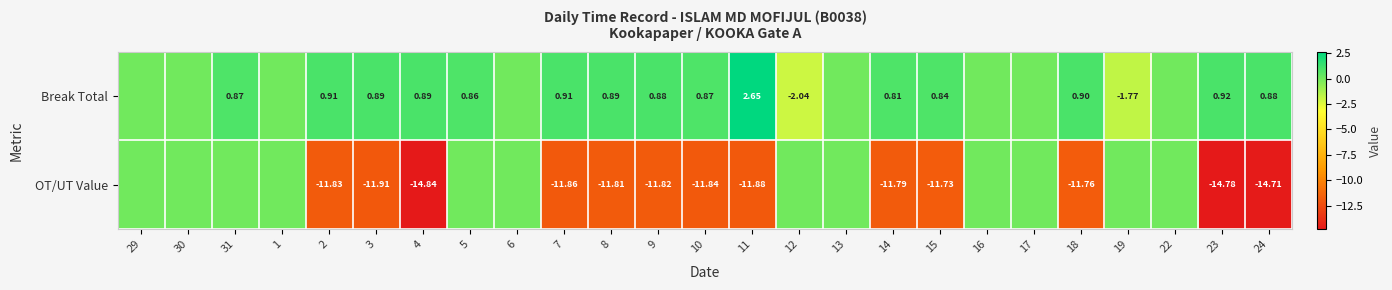

At 18, list the series in order from largest to smallest.

Break Total, OT/UT Value